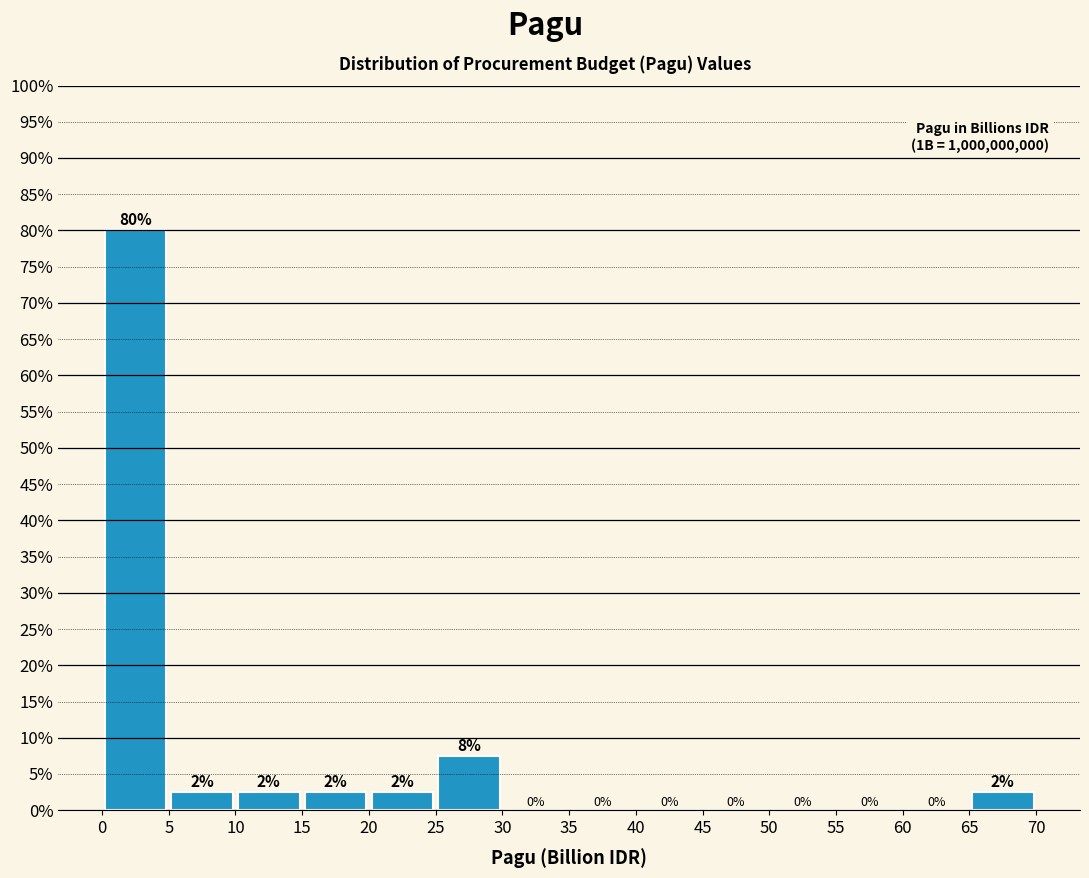

Over which range of the x-axis is the bar tallest?

0 to 5